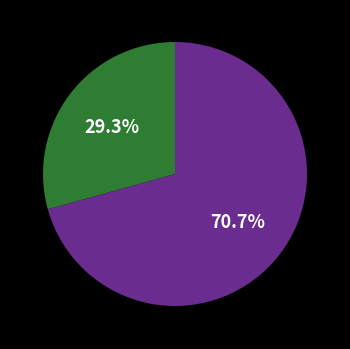

Does any single category account for the majority?

Yes